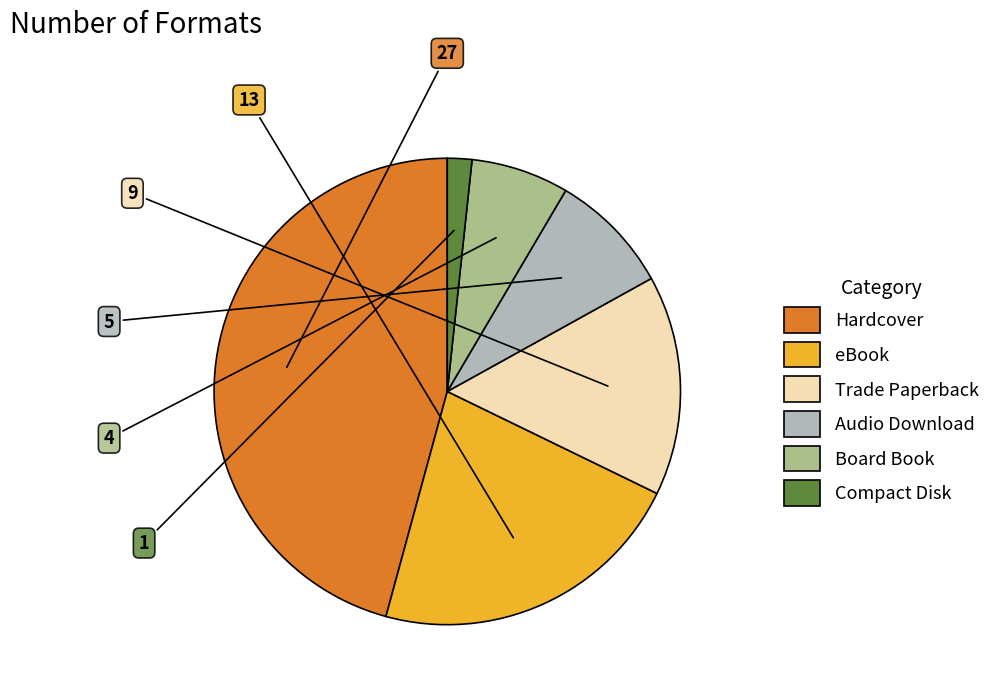

Which category has the smallest portion of the pie?

Compact Disk